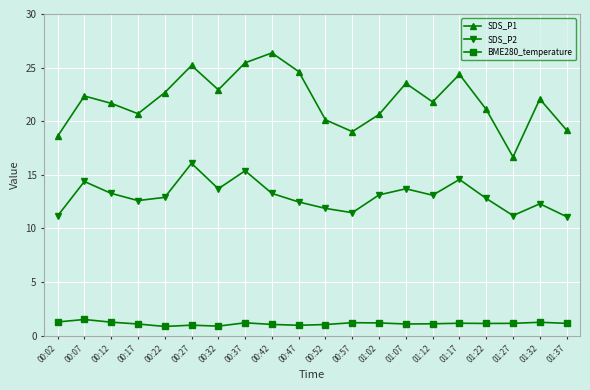

True or false: SDS_P2 has more than 0 interior local peaks.

True